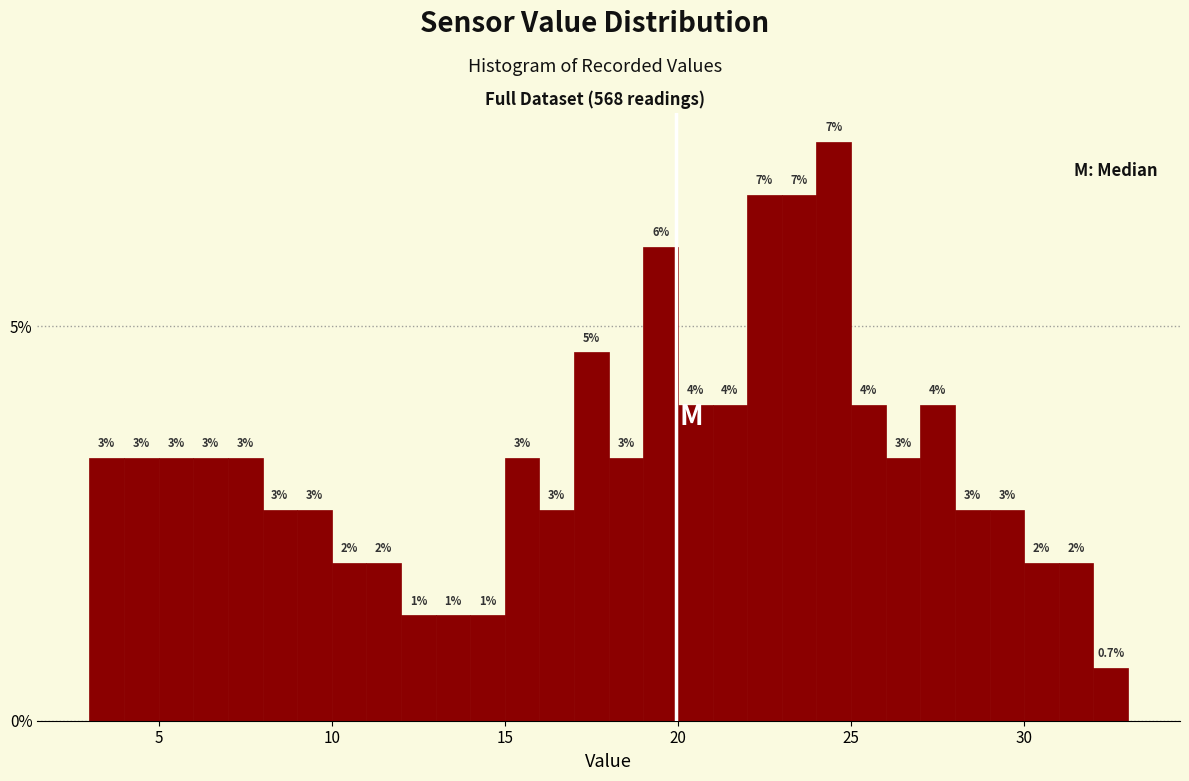

Around what value on the x-axis is the tallest bar? Give the approximate position of its centre, as read against the axis.

24.5